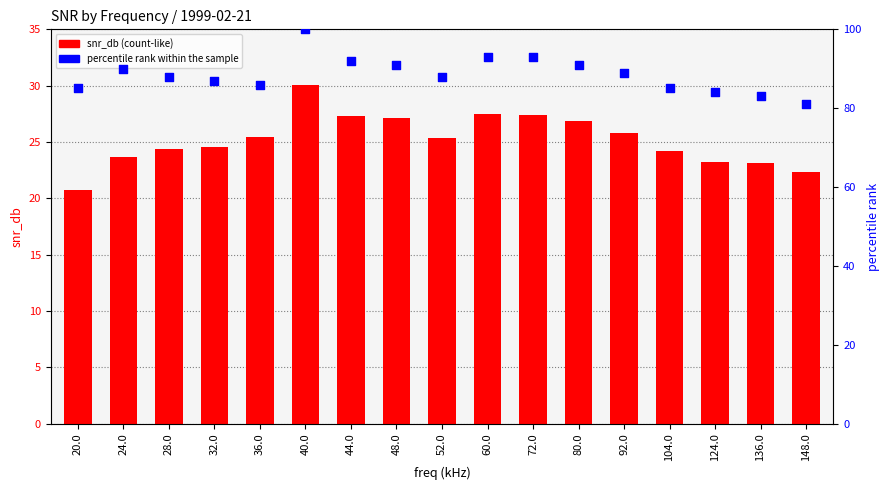

What is the total value across all series at 104.0?

109.2